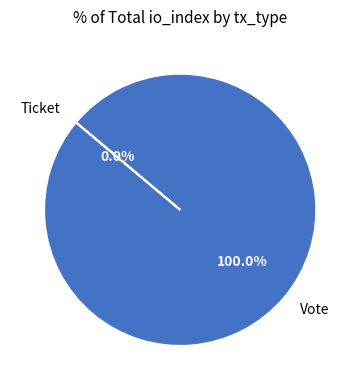

To the nearest percent, what is the difference between the Vote and Ticket slice percentages?

100%